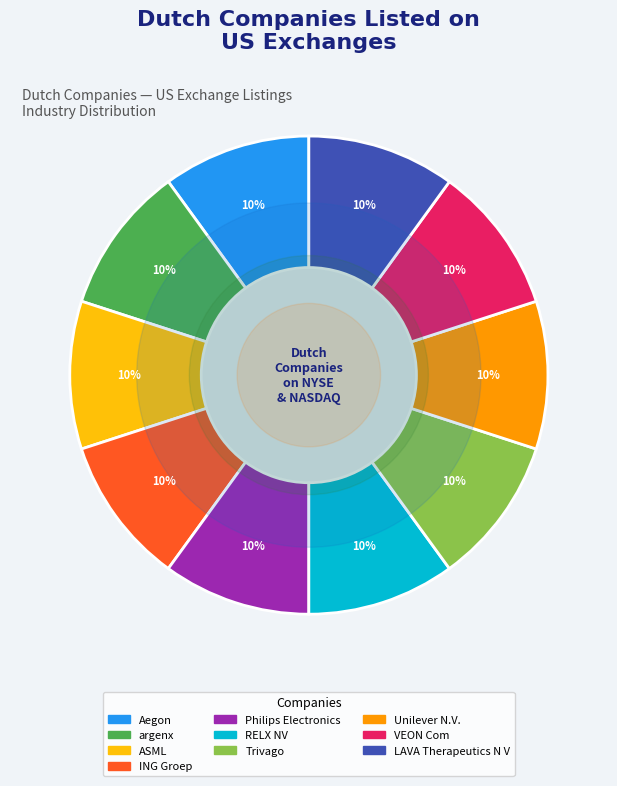

What is the ratio of the value at ASML to the value at Unilever N.V.?

1.0